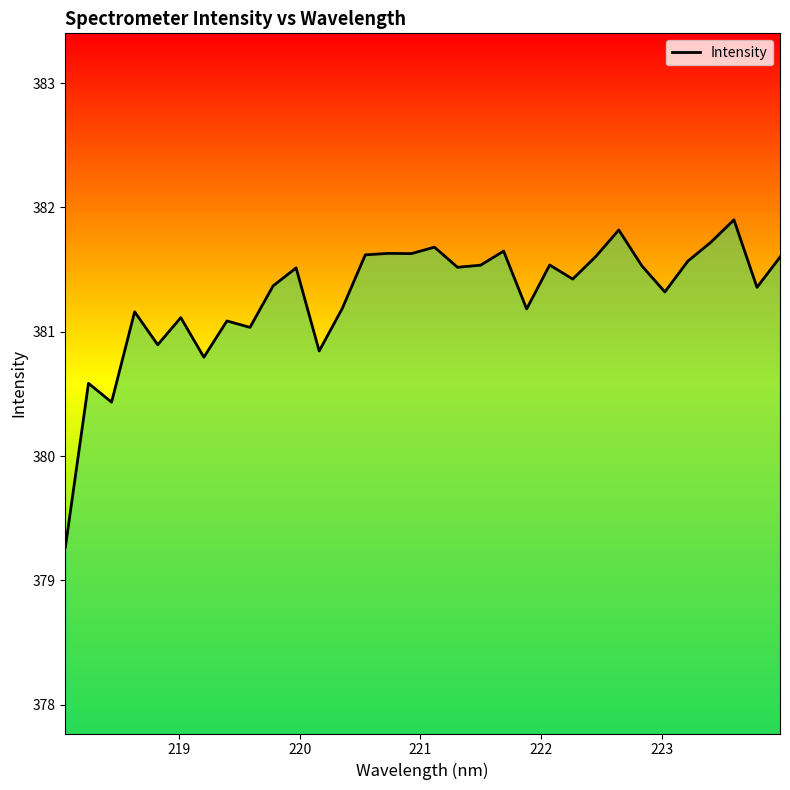

What is the maximum value shown in the chart?

381.9